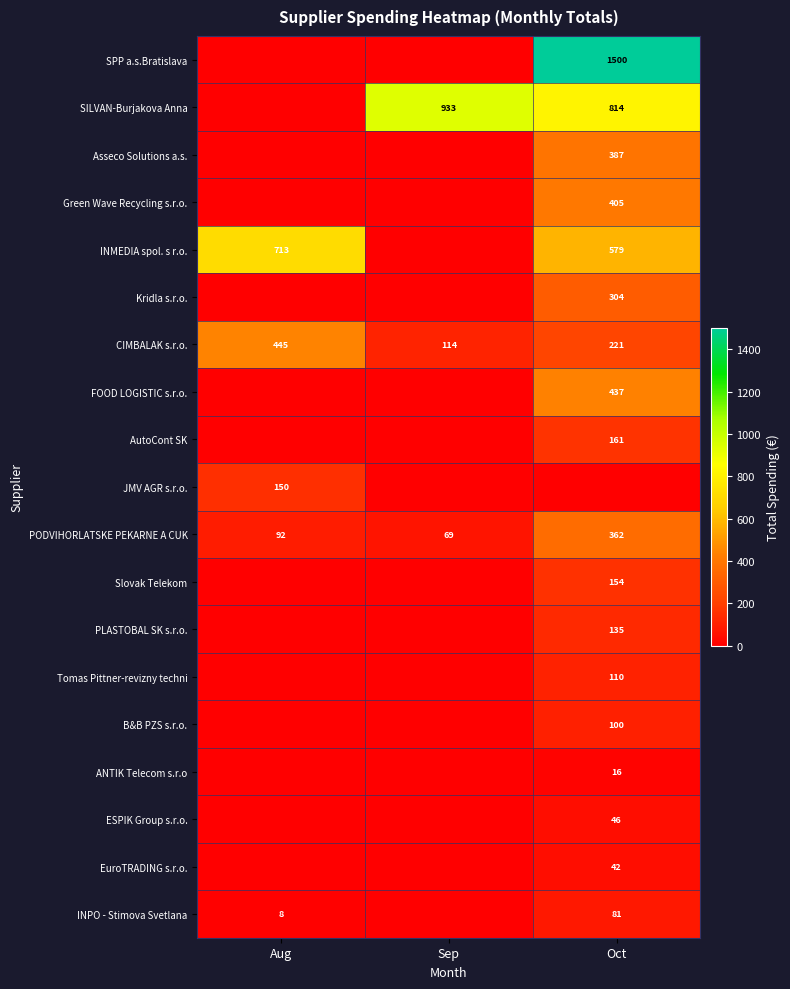

Which label corresponds to the largest value in the chart?

Oct